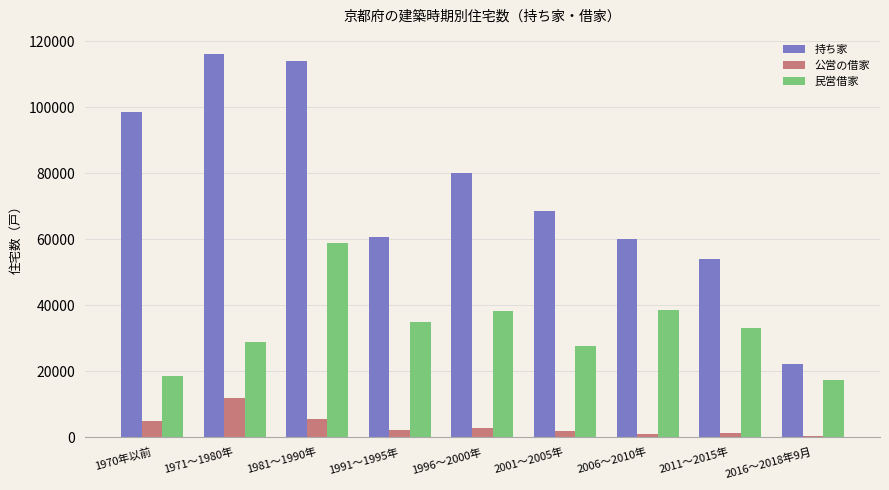

Is it true that 民営借家 equals 38200 at 1996～2000年?

True